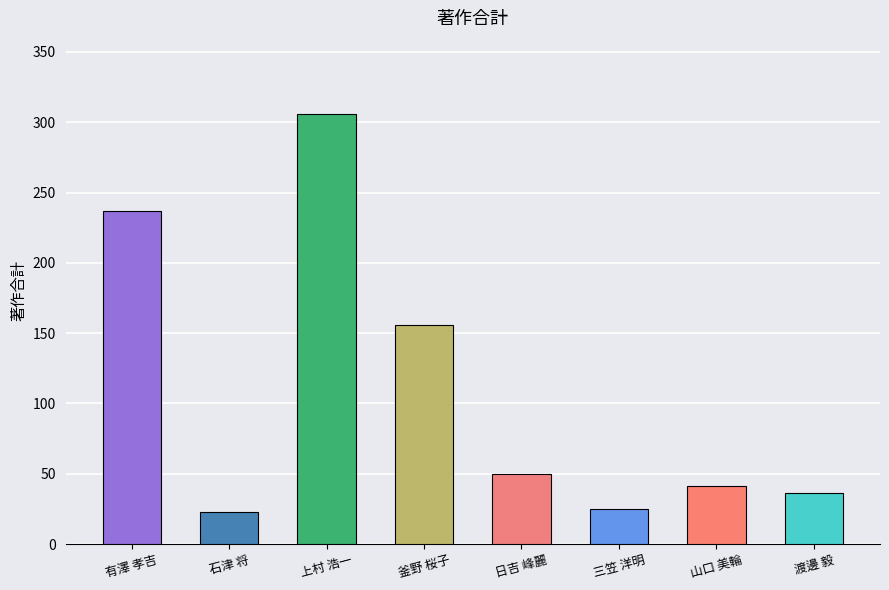

True or false: the data shows 41 at 山口 美輪.

True